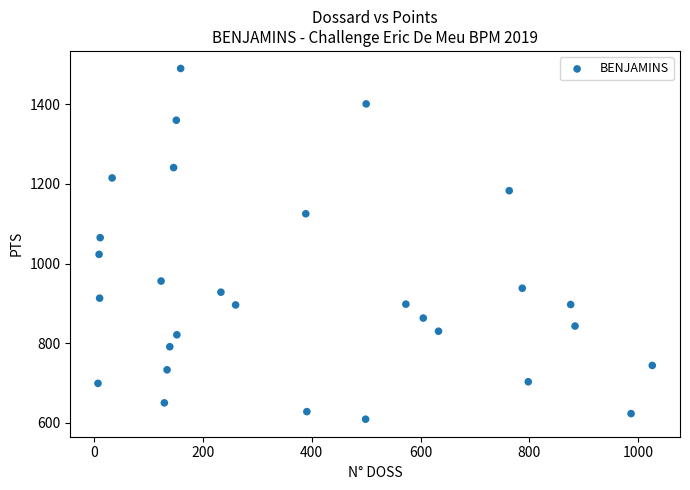

What Y value in the scatter plot is closest to 1049?

1065